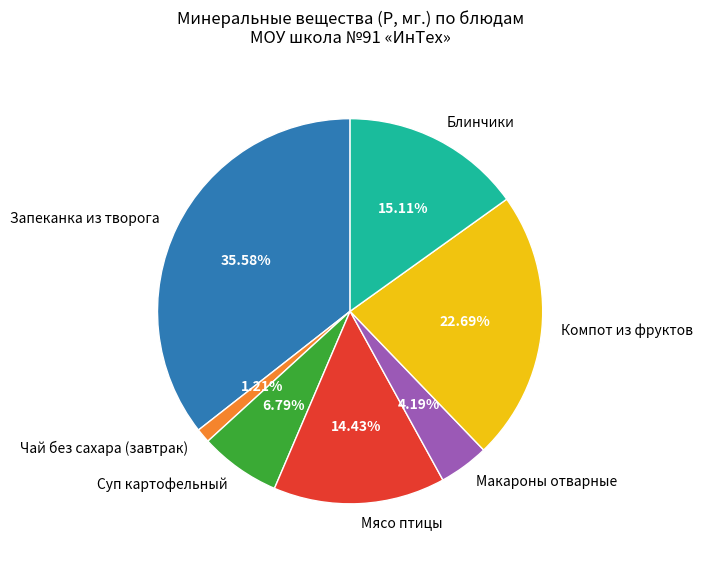

Combined, do Мясо птицы and Компот из фруктов account for over 50%?

No